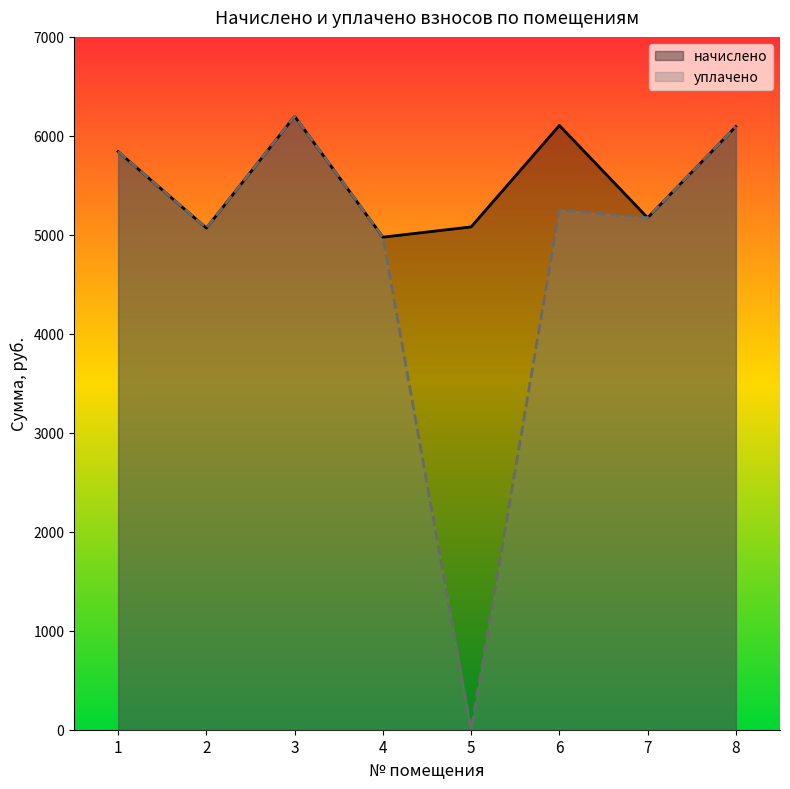

At how many categories does at least one series exceed 1909?

8